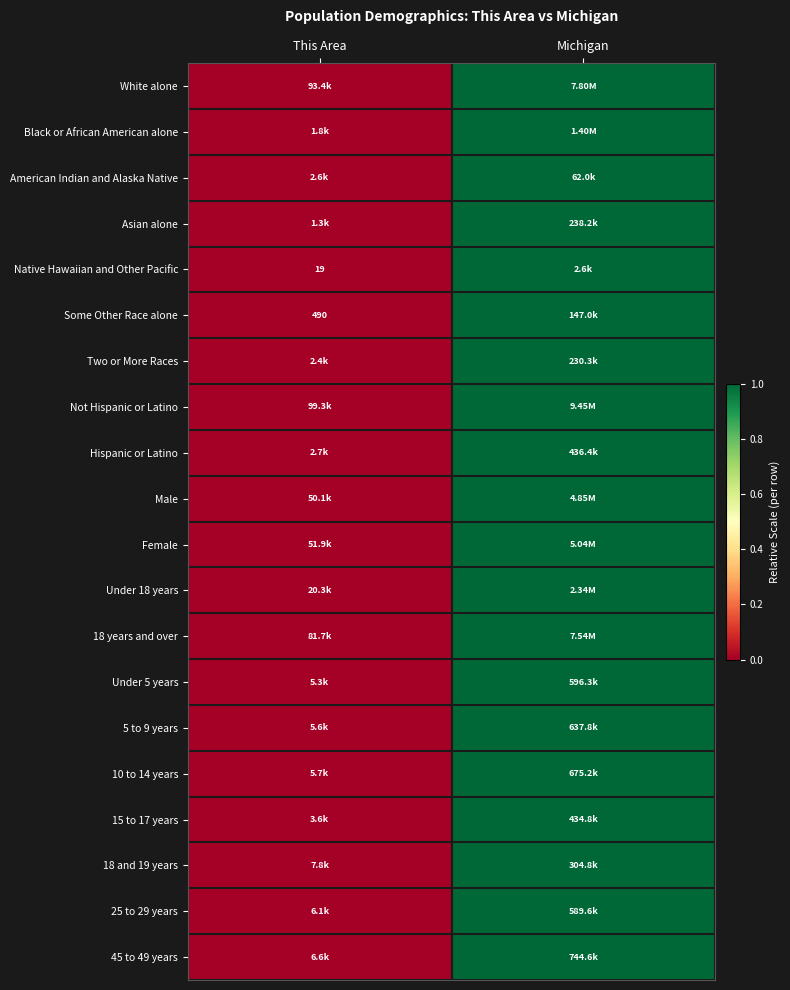

Between Michigan and This Area, which is larger?

Michigan